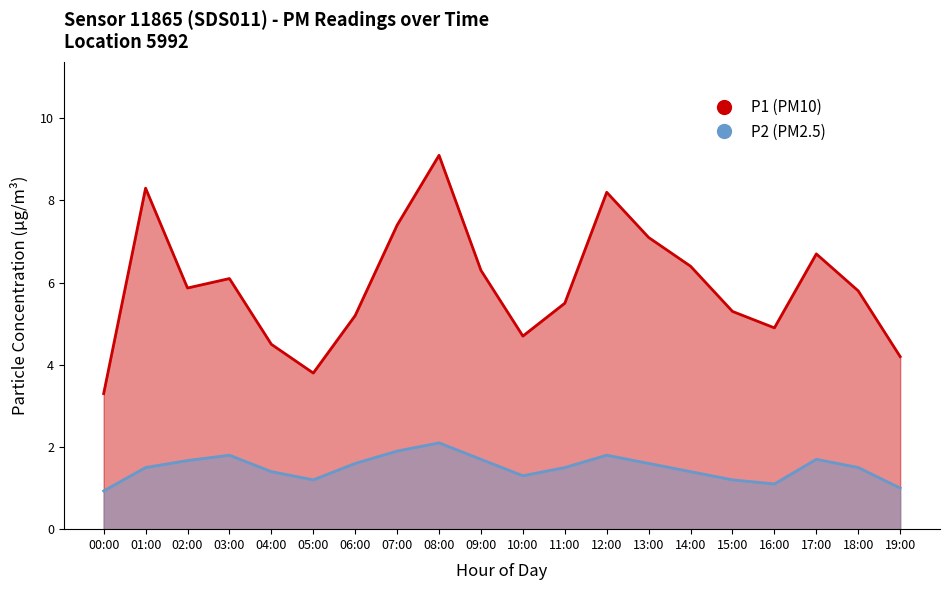

What is the label of the 1st point from the right?

19:00